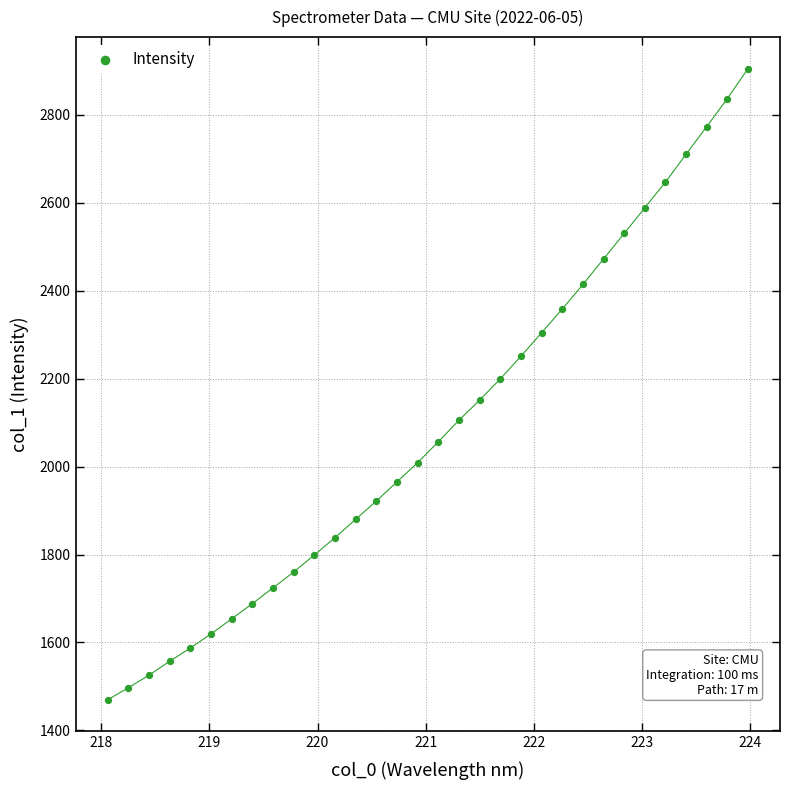

What is the range of Y values (max minus min)?

1435.7